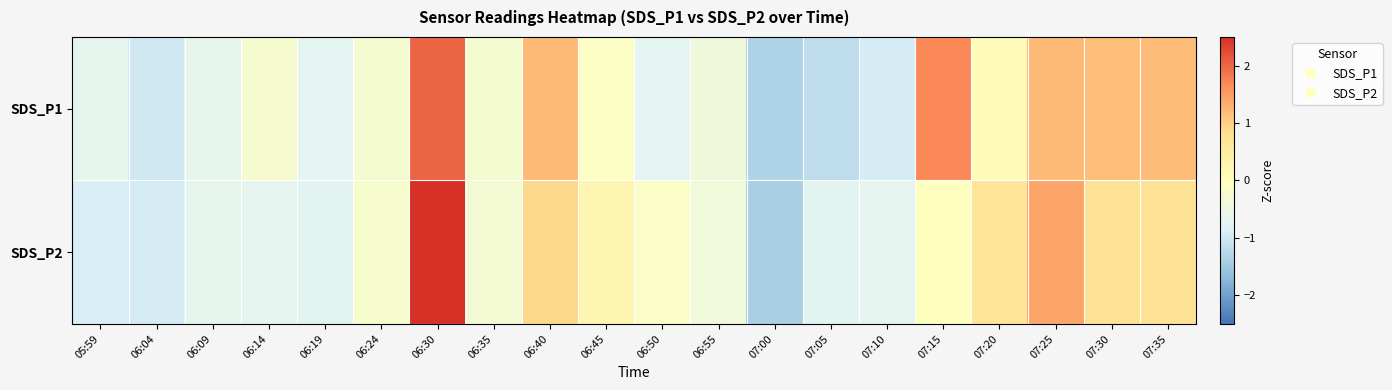

List the series in order of their peak value, highest first.

SDS_P2, SDS_P1